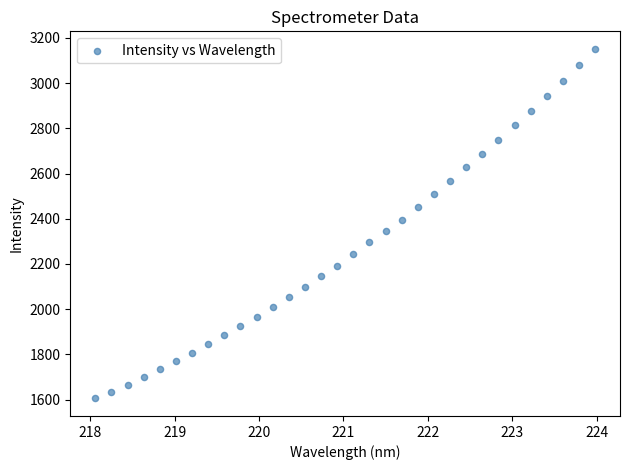

What is the range of X values (max minus min)?

5.9